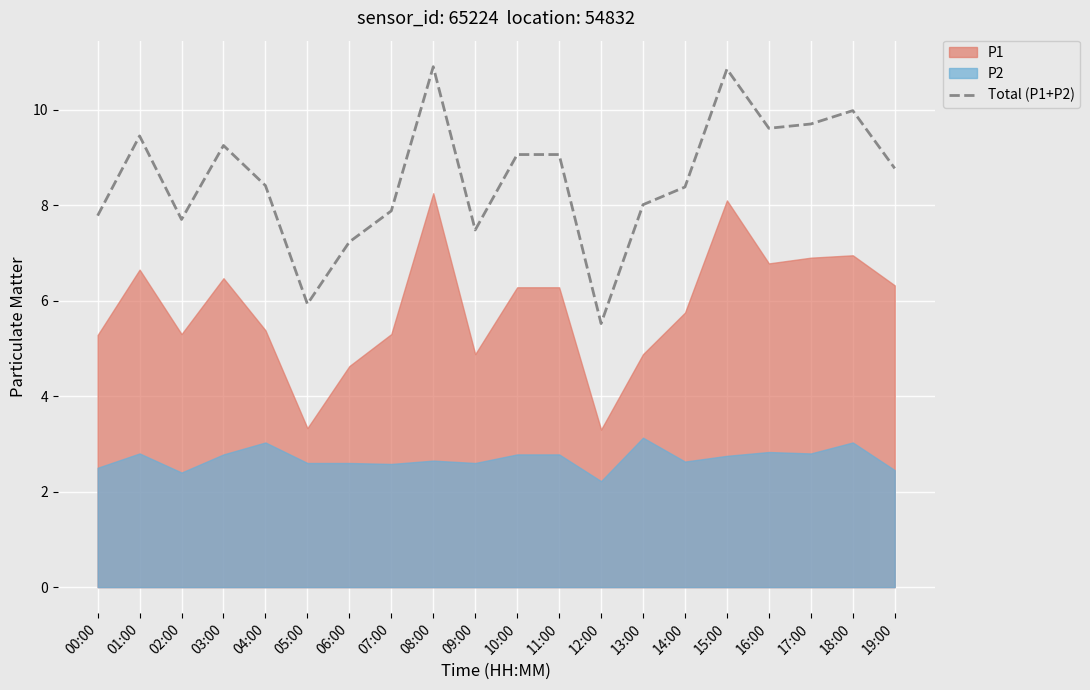

Reading right to left, list all the values displayed in this chart.

19:00=8.8	18:00=10.0	17:00=9.7	16:00=9.6	15:00=10.8	14:00=8.4	13:00=8.0	12:00=5.5	11:00=9.1	10:00=9.1	09:00=7.5	08:00=10.9	07:00=7.9	06:00=7.2	05:00=5.9	04:00=8.4	03:00=9.2	02:00=7.7	01:00=9.4	00:00=7.8